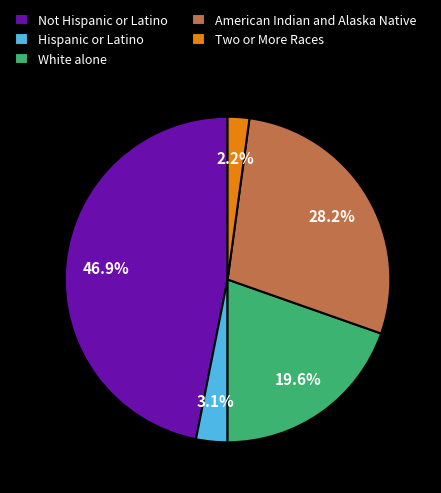

The Not Hispanic or Latino slice represents 57% of the pie. True or false?

False